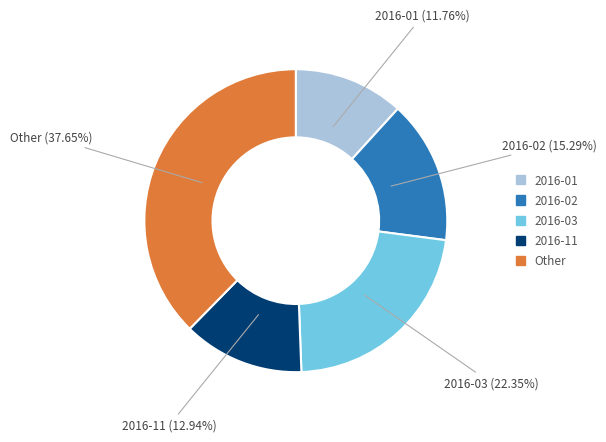

Does any single category account for the majority?

No